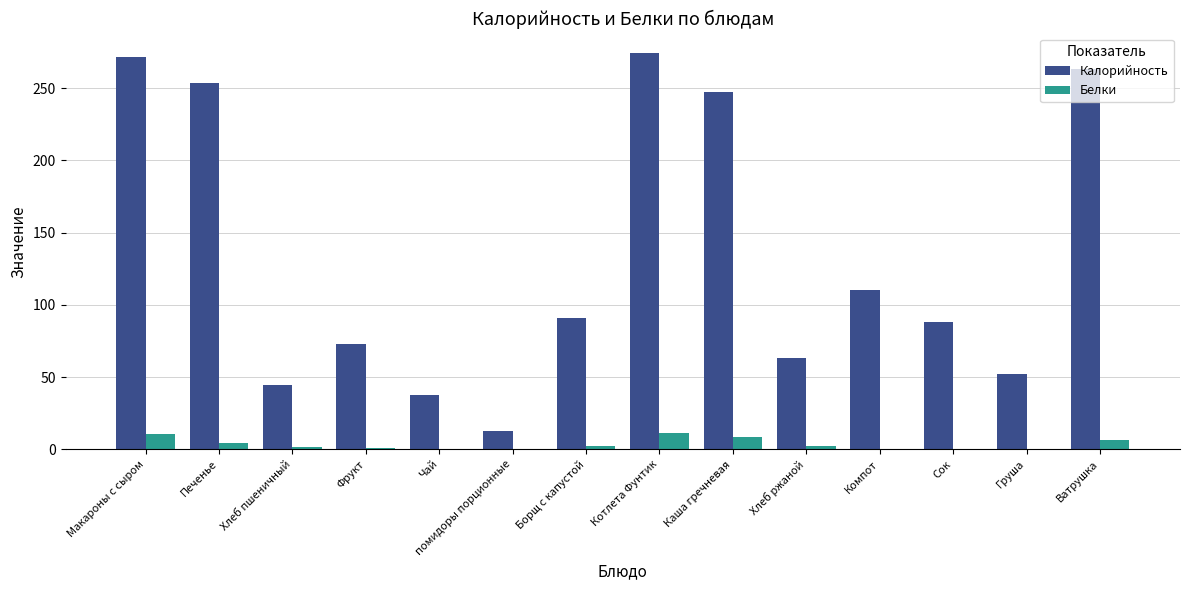

Is the value of Калорийность at Сок greater than the value of Белки at Печенье?

Yes